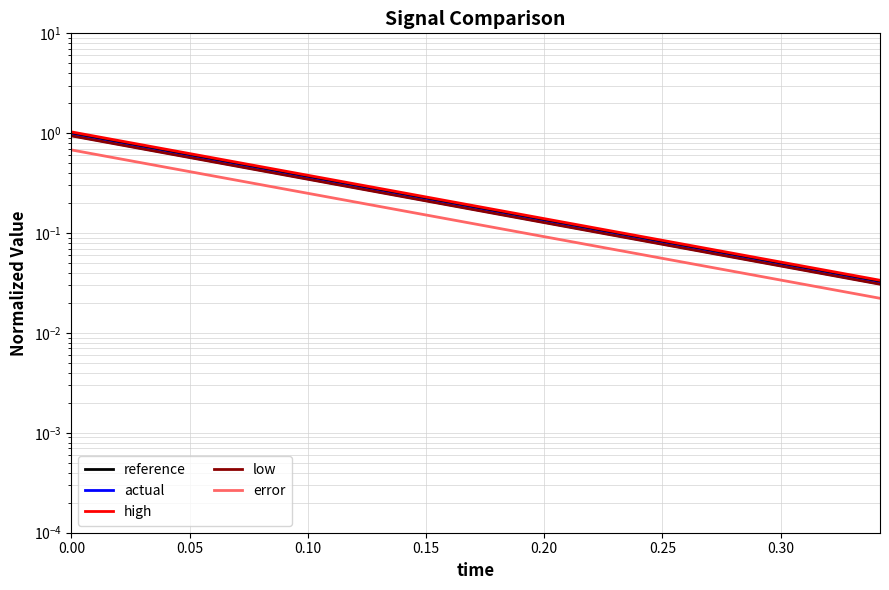

True or false: low and high cross at least once.

False